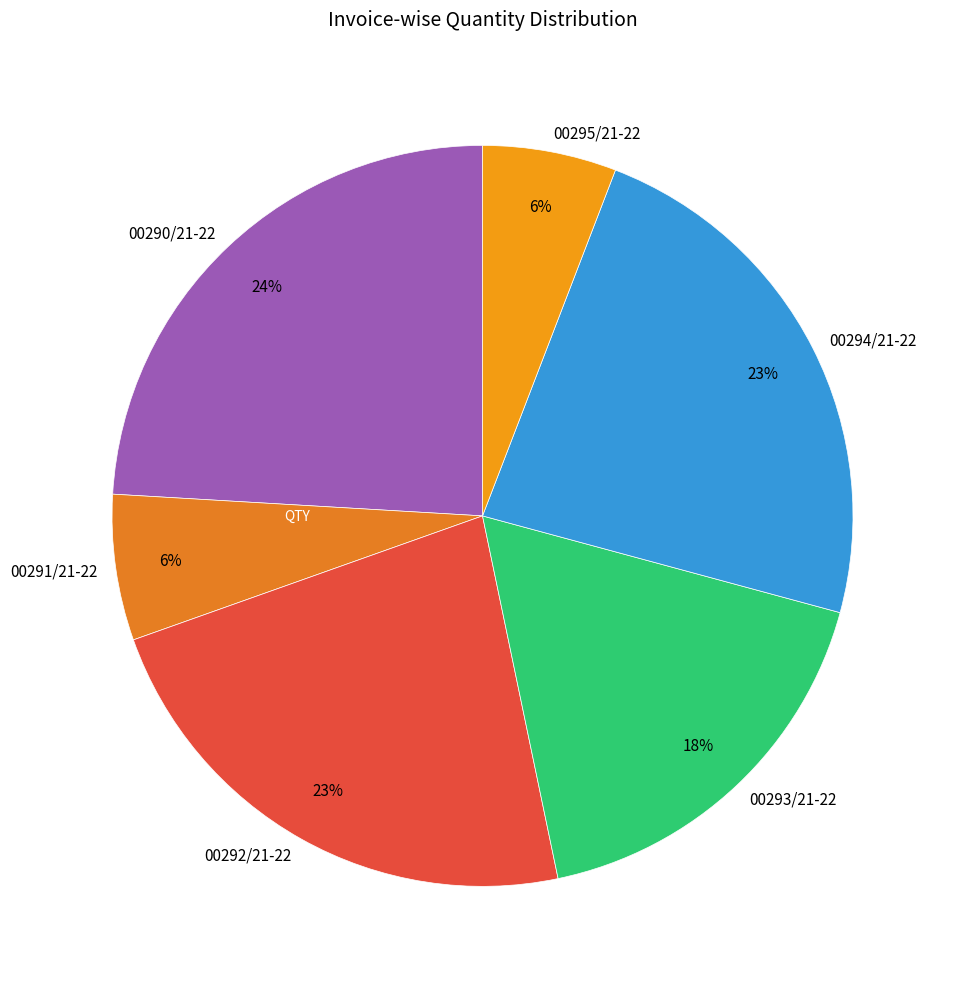

To the nearest percent, what is the difference between the largest and smallest slice percentages?

18%